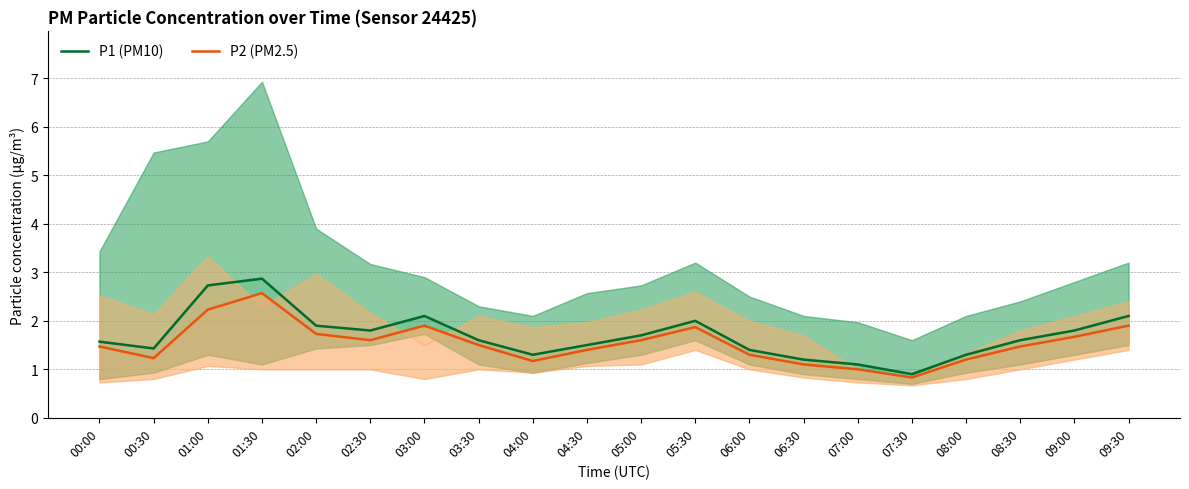

True or false: P1 (PM10) has a value of 2.7 at 01:00.

True